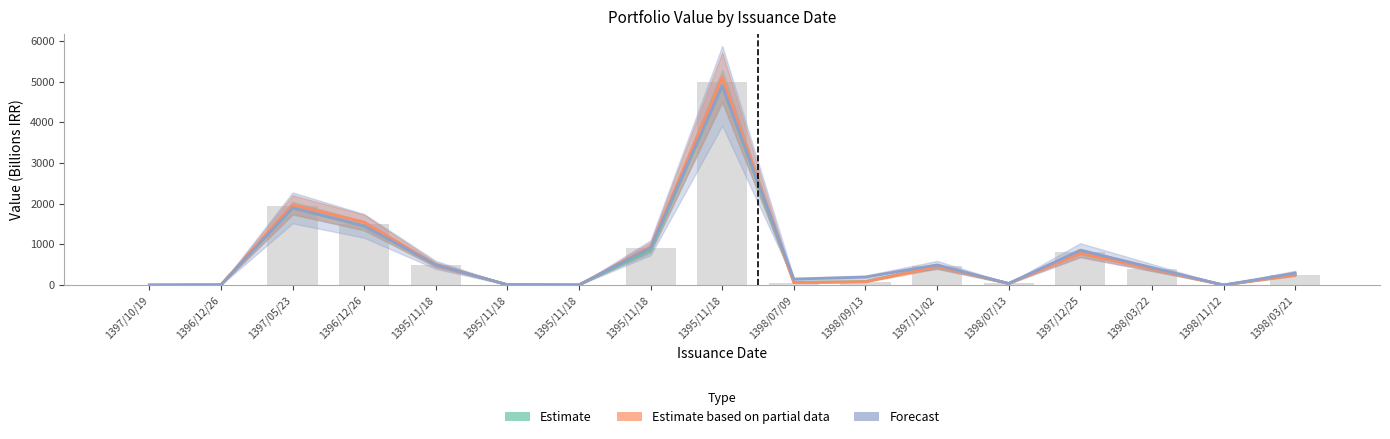

Is the value of Forecast at 1395/11/18 greater than the value of Estimate based on partial data at 1398/07/09?

Yes